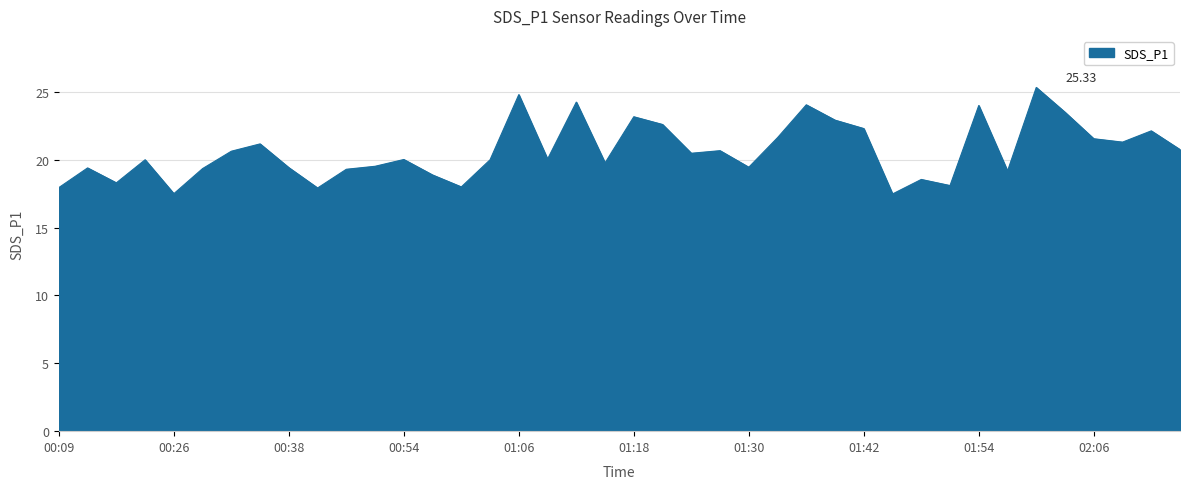

Does the chart have visible grid lines?

Yes